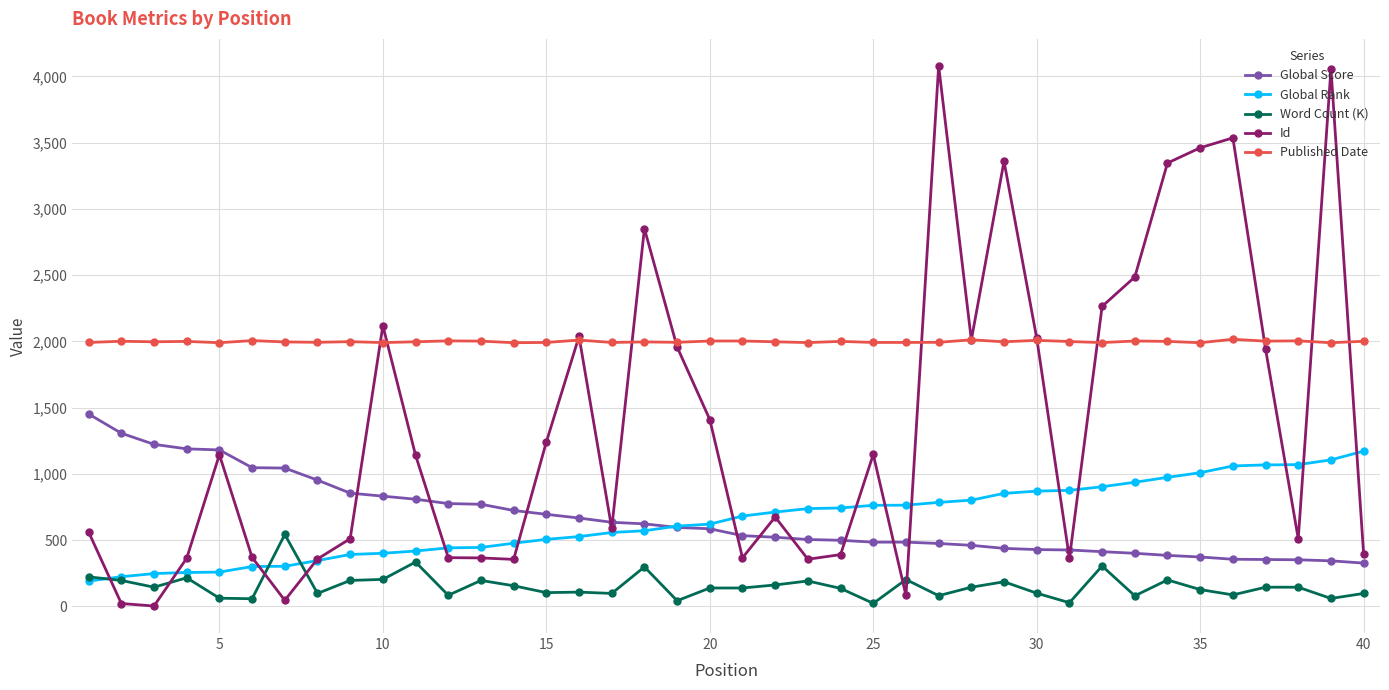

What is the maximum value for Global Rank?

1172